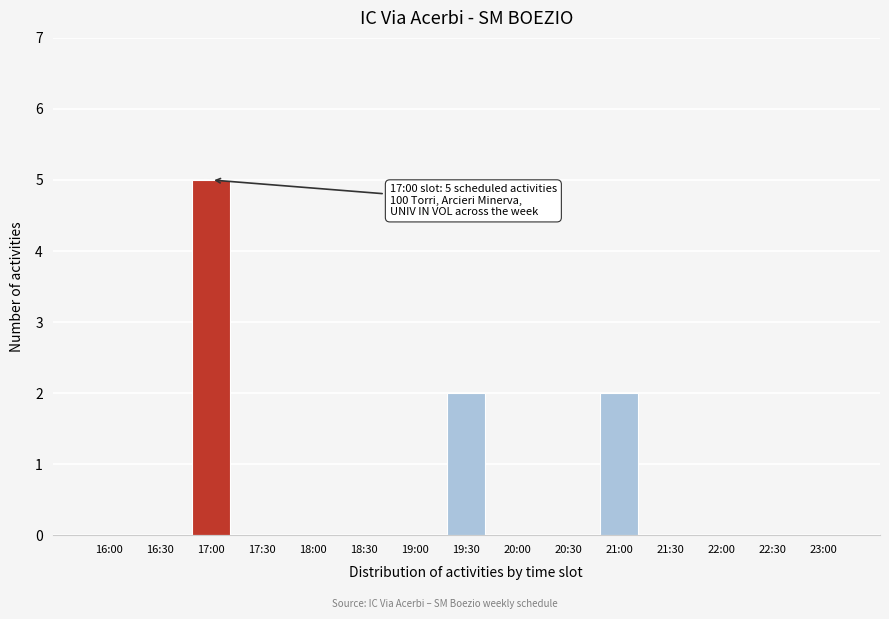

Reading left to right, extract all data points from this chart.

16:00=0	16:30=0	17:00=5	17:30=0	18:00=0	18:30=0	19:00=0	19:30=2	20:00=0	20:30=0	21:00=2	21:30=0	22:00=0	22:30=0	23:00=0